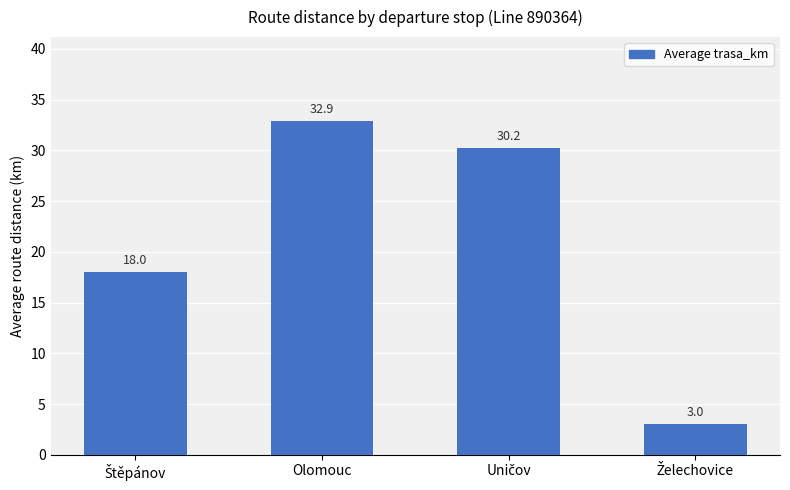

At which category does the chart reach its peak across all series?

Olomouc